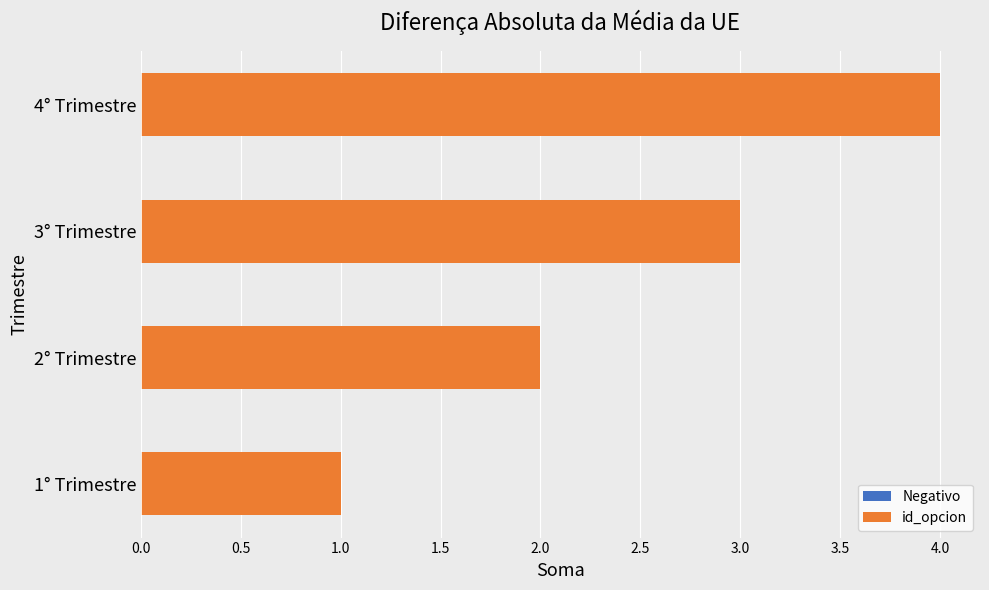

What is the sum of all values?

10